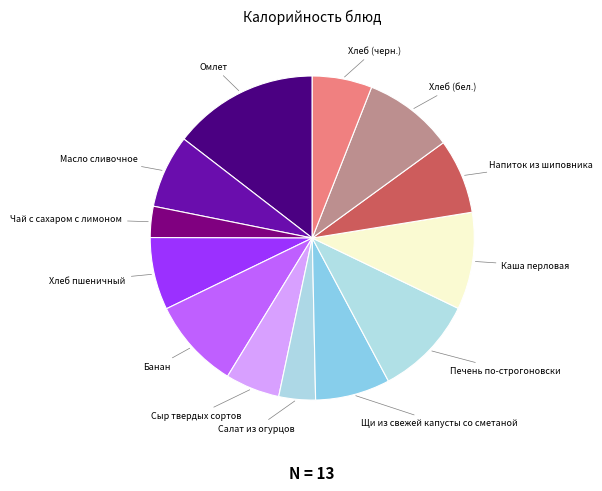

Which slice is the smallest?

Чай с сахаром с лимоном